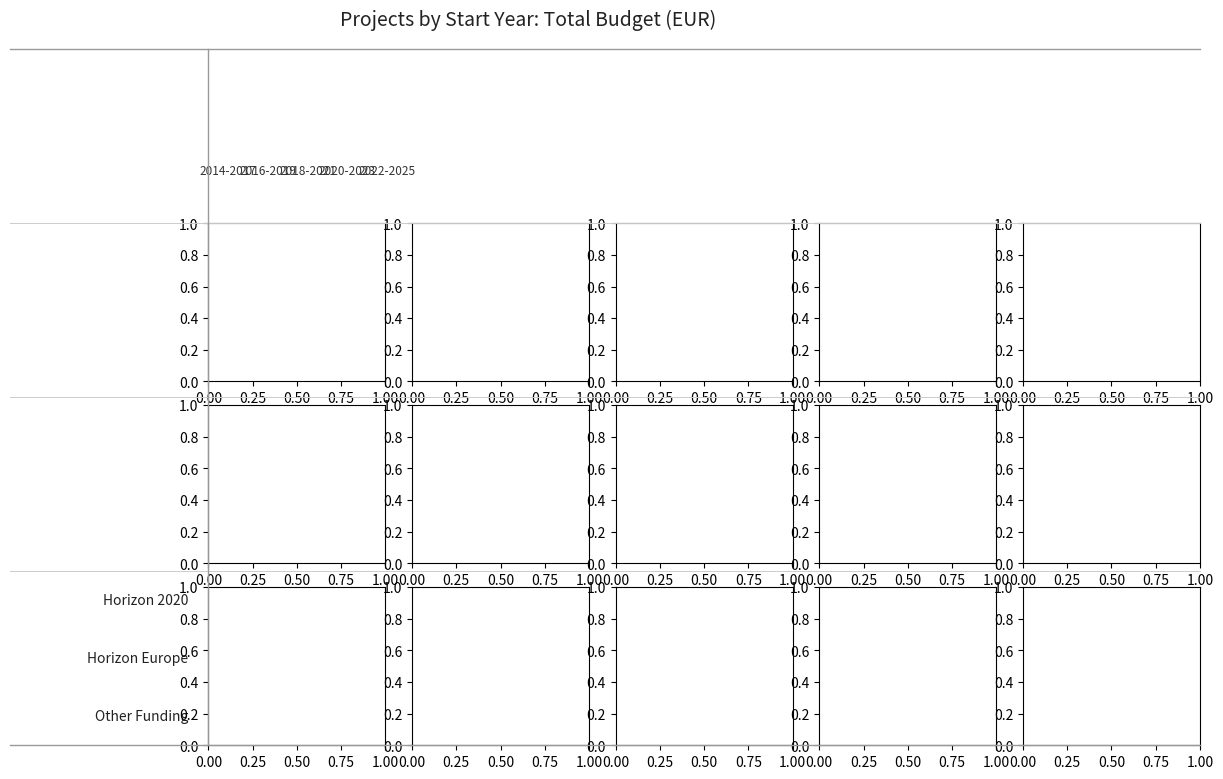

What is the sum of all Horizon Europe values?

20995169